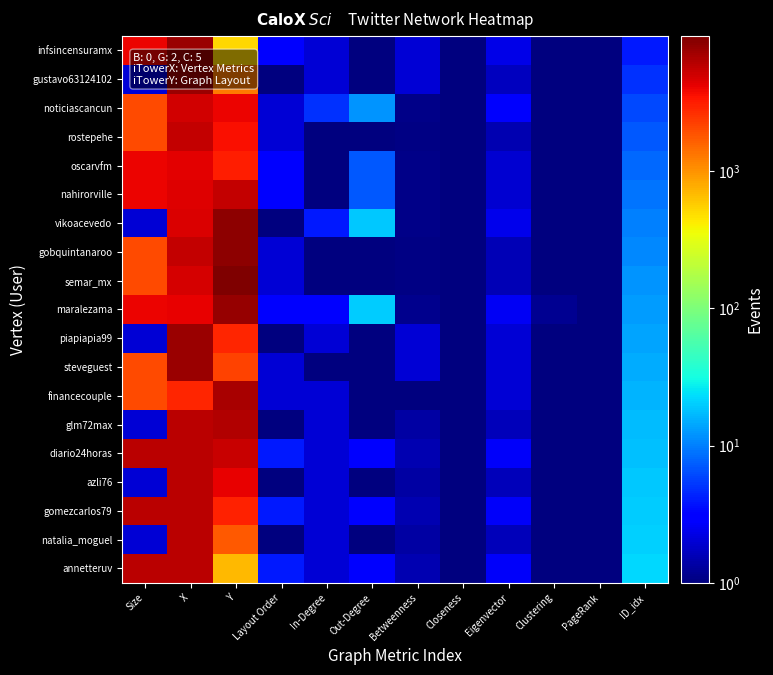

Rank the series by their maximum value, from lowest to highest.

oscarvfm, noticiascancun, rostepehe, nahirorville, azli76, natalia_moguel, diario24horas, gomezcarlos79, annetteruv, glm72max, financecouple, infsincensuramx, gustavo63124102, piapiapia99, steveguest, maralezama, gobquintanaroo, vikoacevedo, semar_mx